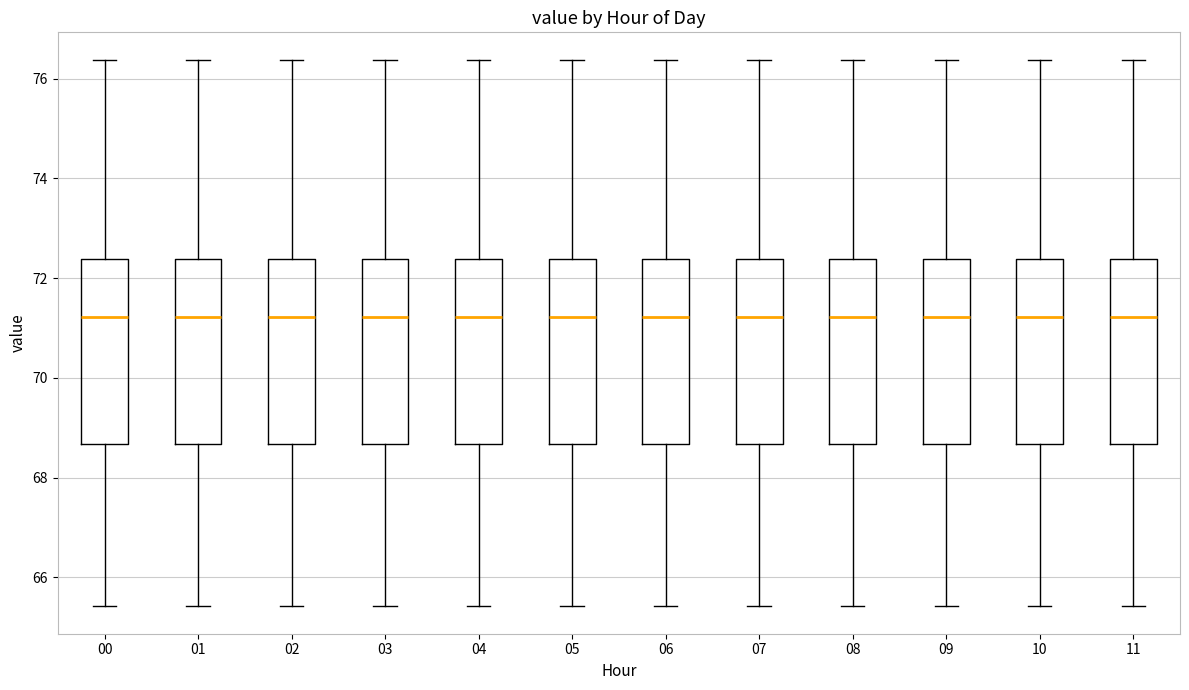

Reading left to right, read every box against the y-axis: the position of its median line, the range the box covers, and the ends of its whiskers. The values are not printed on the chart, so give them approximately, as read against the axis.

00: median 71.2, box 68.6 to 72.4, whiskers 65.4 to 76.4
01: median 71.2, box 68.6 to 72.4, whiskers 65.4 to 76.4
02: median 71.2, box 68.6 to 72.4, whiskers 65.4 to 76.4
03: median 71.2, box 68.6 to 72.4, whiskers 65.4 to 76.4
04: median 71.2, box 68.6 to 72.4, whiskers 65.4 to 76.4
05: median 71.2, box 68.6 to 72.4, whiskers 65.4 to 76.4
06: median 71.2, box 68.6 to 72.4, whiskers 65.4 to 76.4
07: median 71.2, box 68.6 to 72.4, whiskers 65.4 to 76.4
08: median 71.2, box 68.6 to 72.4, whiskers 65.4 to 76.4
09: median 71.2, box 68.6 to 72.4, whiskers 65.4 to 76.4
10: median 71.2, box 68.6 to 72.4, whiskers 65.4 to 76.4
11: median 71.2, box 68.6 to 72.4, whiskers 65.4 to 76.4